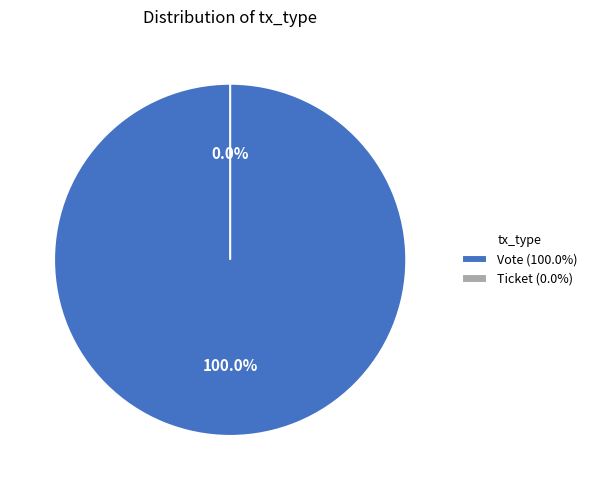

How many segments does this pie chart have?

2